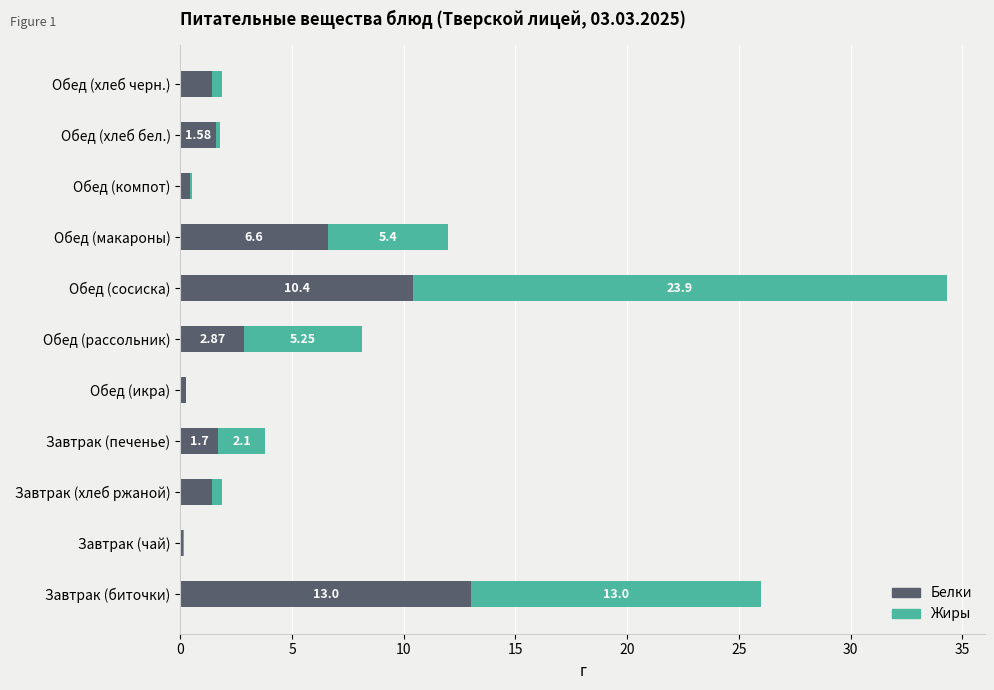

At which category is the sum across all series the highest?

Обед (сосиска)